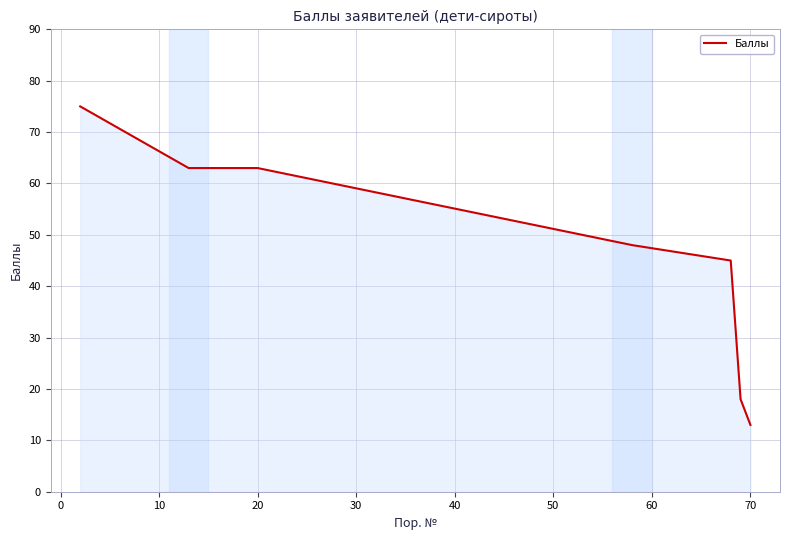

True or false: there are more than 1 points higher than both neighbors.

False